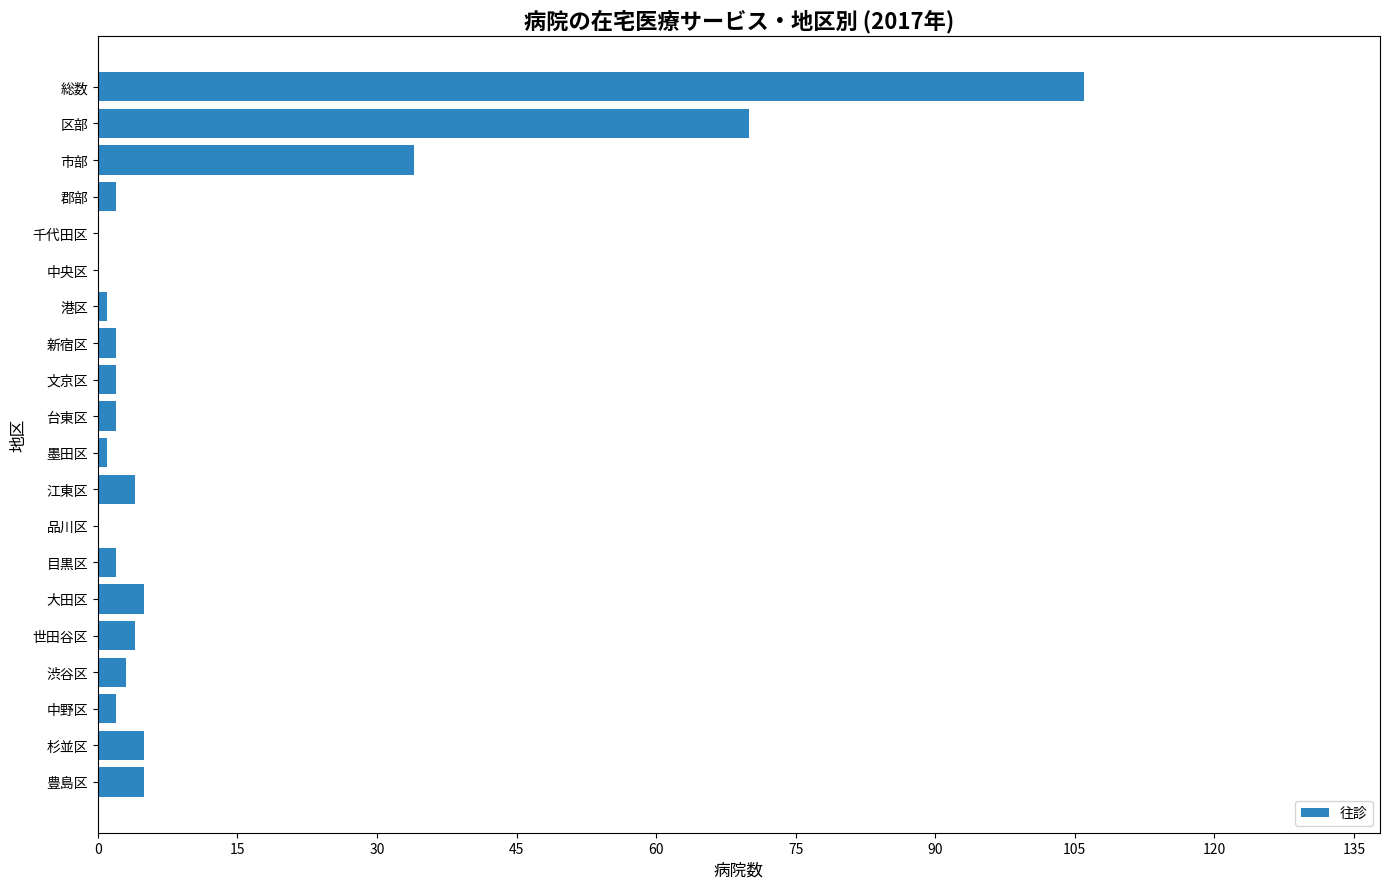

Are the bars horizontal?

Yes